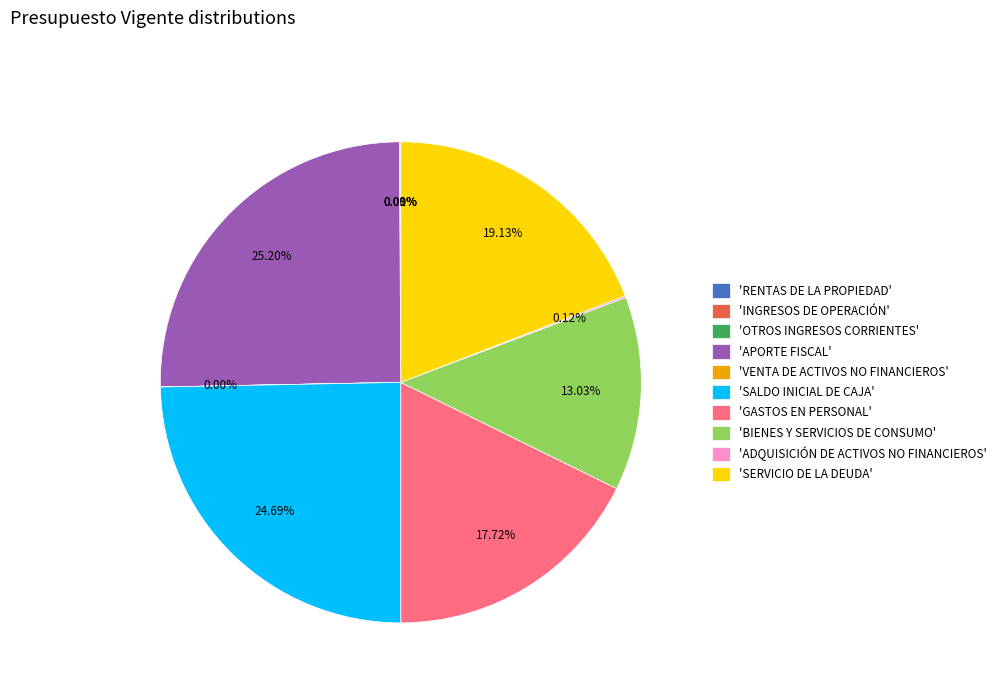

Which has a higher value, 'APORTE FISCAL' or 'SERVICIO DE LA DEUDA'?

'APORTE FISCAL'